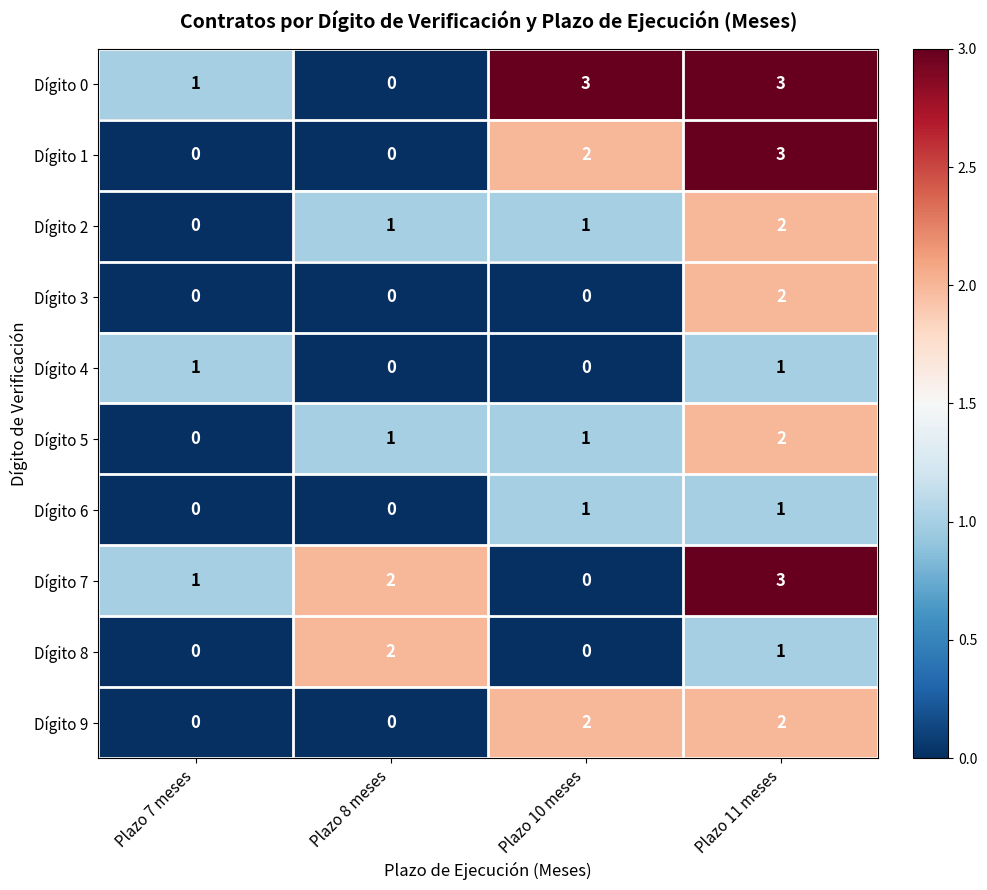

Between Plazo 8 meses and Plazo 10 meses, which series saw the biggest shift?

Dígito 0